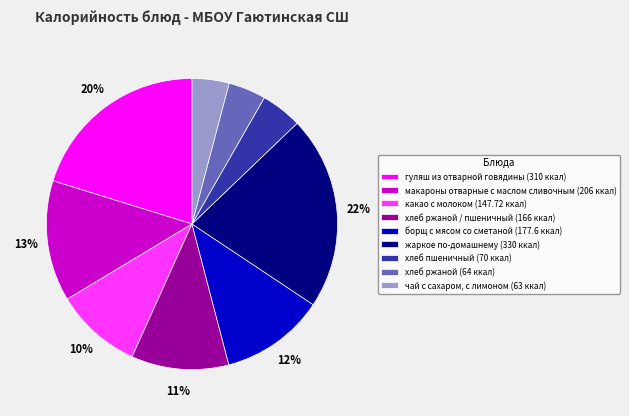

Which has a higher value, борщ с мясом со сметаной (177.6 ккал) or хлеб ржаной (64 ккал)?

борщ с мясом со сметаной (177.6 ккал)